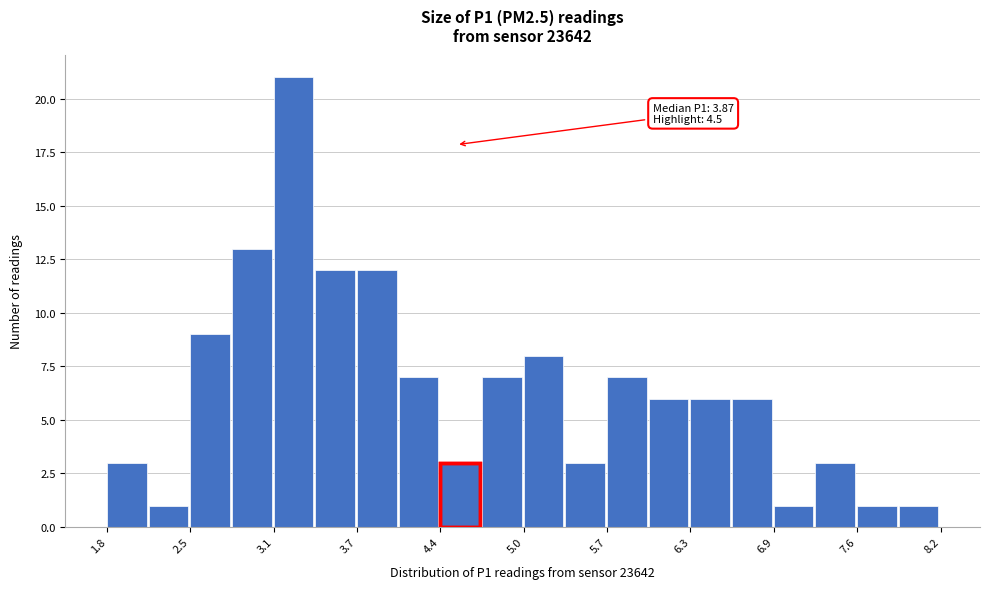

Around what value on the x-axis is the tallest bar? Give the approximate position of its centre, as read against the axis.

3.3